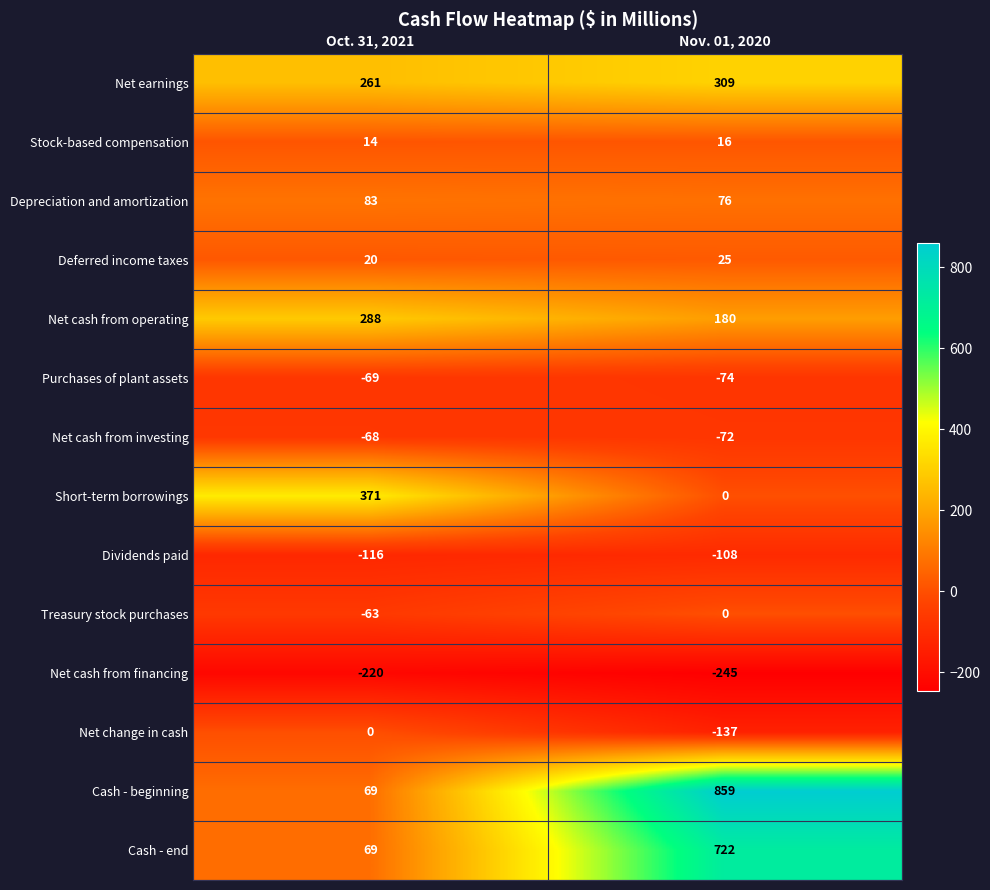

What is the minimum value shown in the chart?

-245